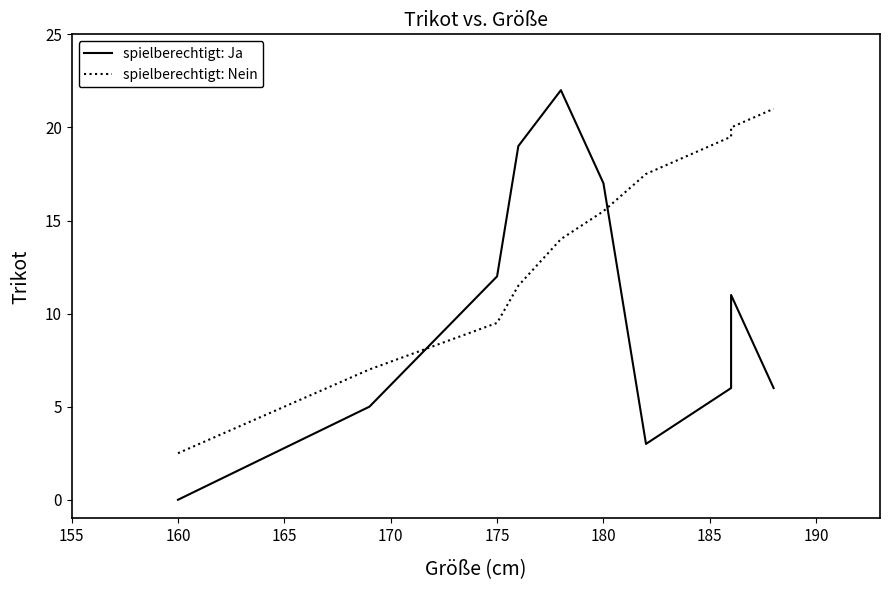

Rank the series at 190 from highest to lowest value.

spielberechtigt: Nein, spielberechtigt: Ja